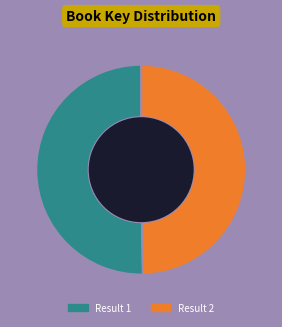

Count the number of slices in the pie.

2